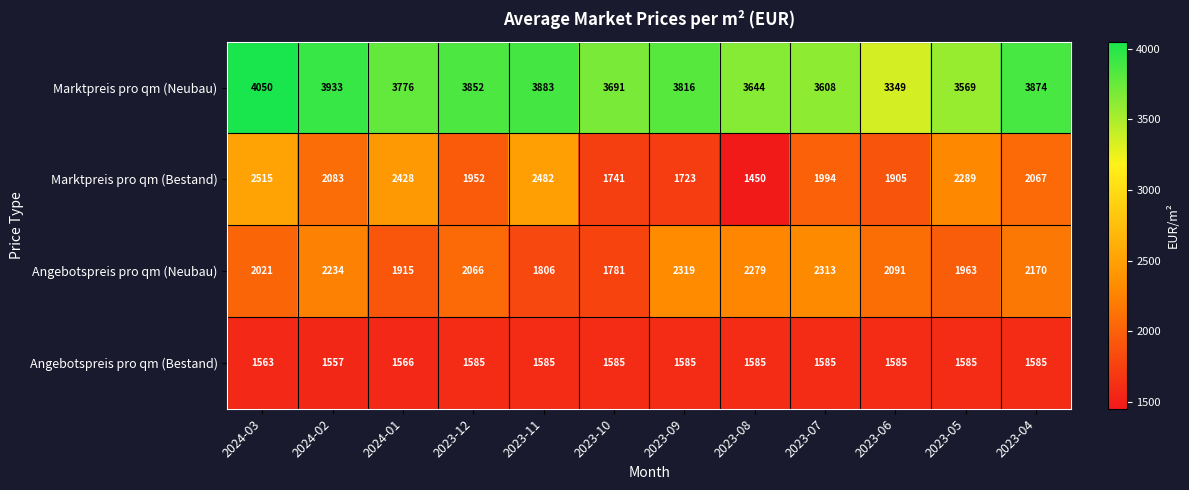

The Marktpreis pro qm (Bestand) series shows 1441 at 2023-05. True or false?

False